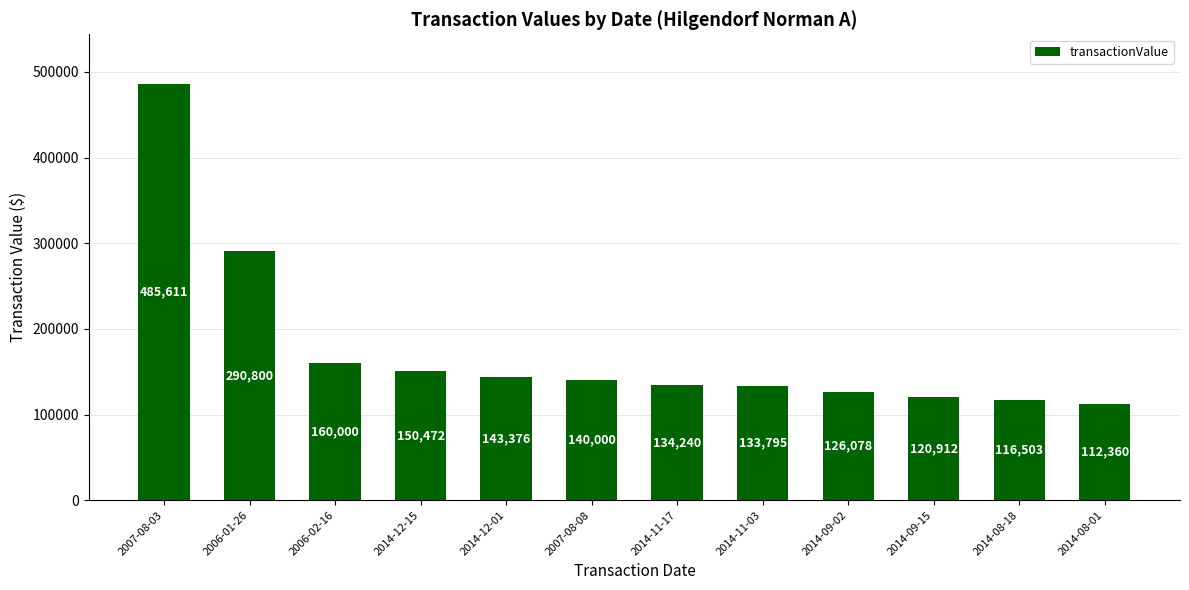

Where is the data nearest to the value 298985?

2006-01-26